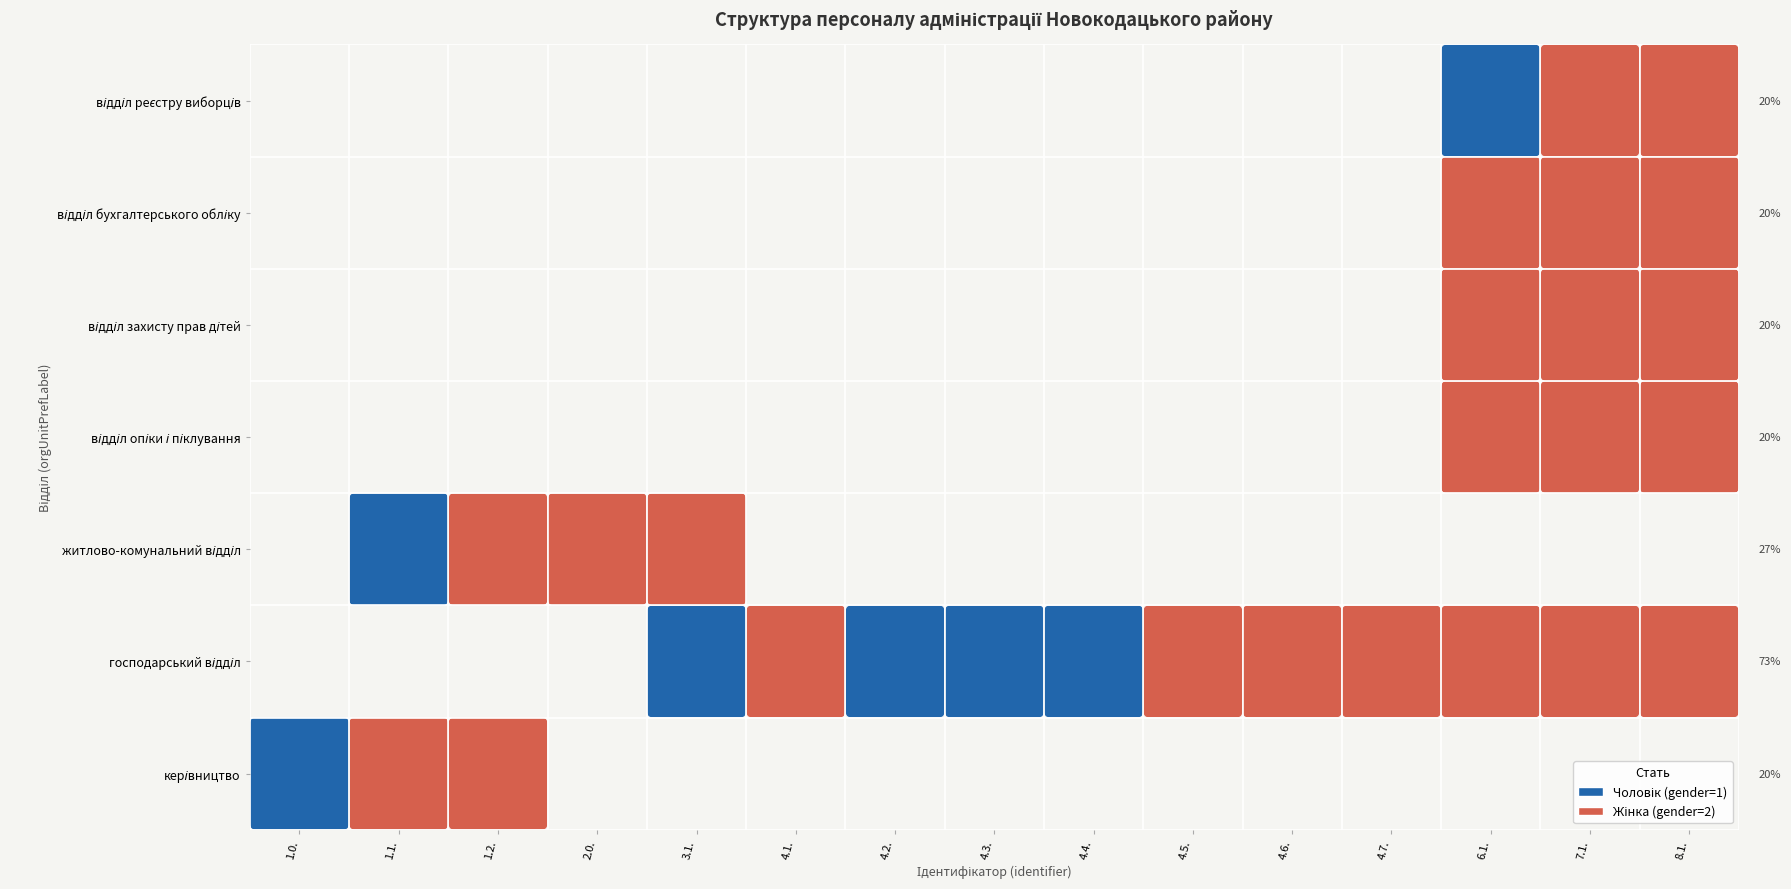

What is the difference between the maximum and second lowest values in the відділ бухгалтерського обліку series?

2